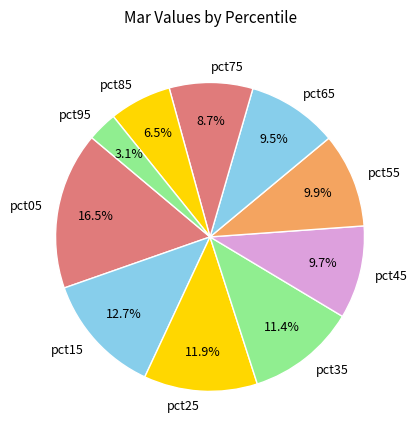

What portion of the pie excludes pct25?

88.1%